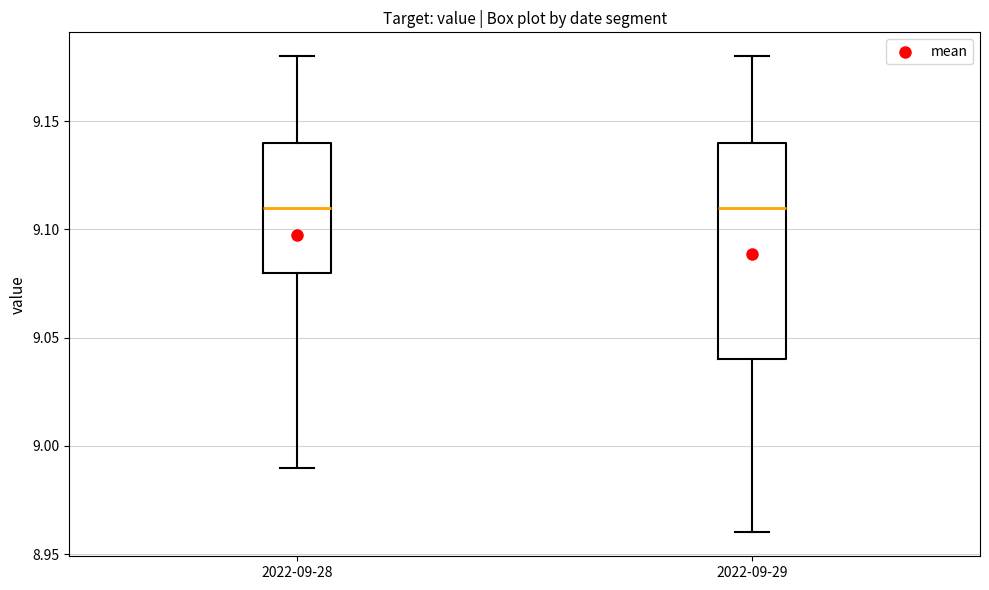

Where does the median line of the box for 2022-09-28 sit on the y-axis? The values are not printed on the chart, so give them approximately, as read against the axis.

9.11